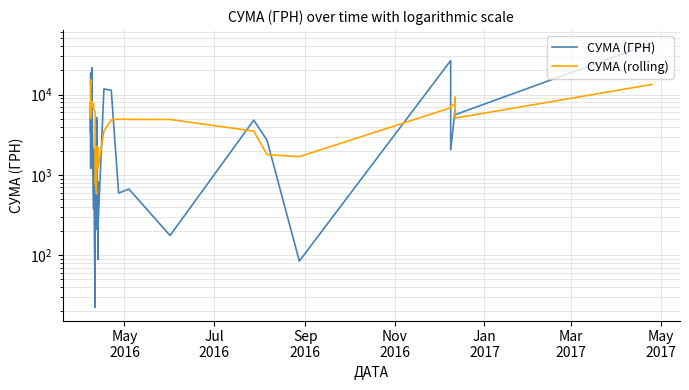

Is it true that СУМА (rolling) equals 1742.6 at 33?

False